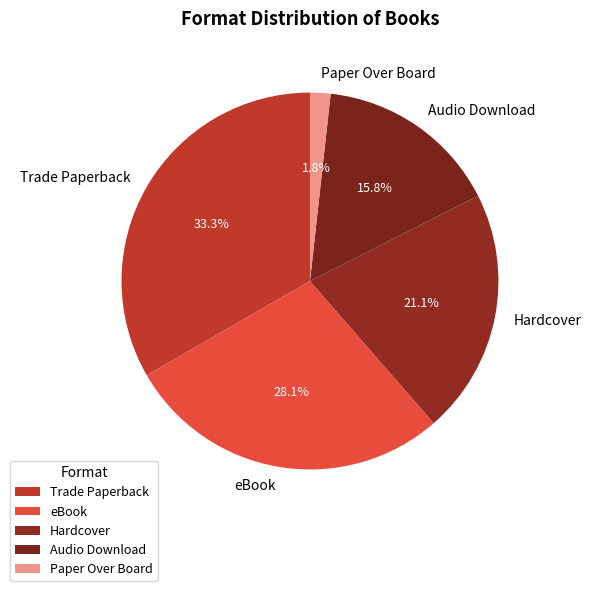

Between eBook and Trade Paperback, which is larger?

Trade Paperback